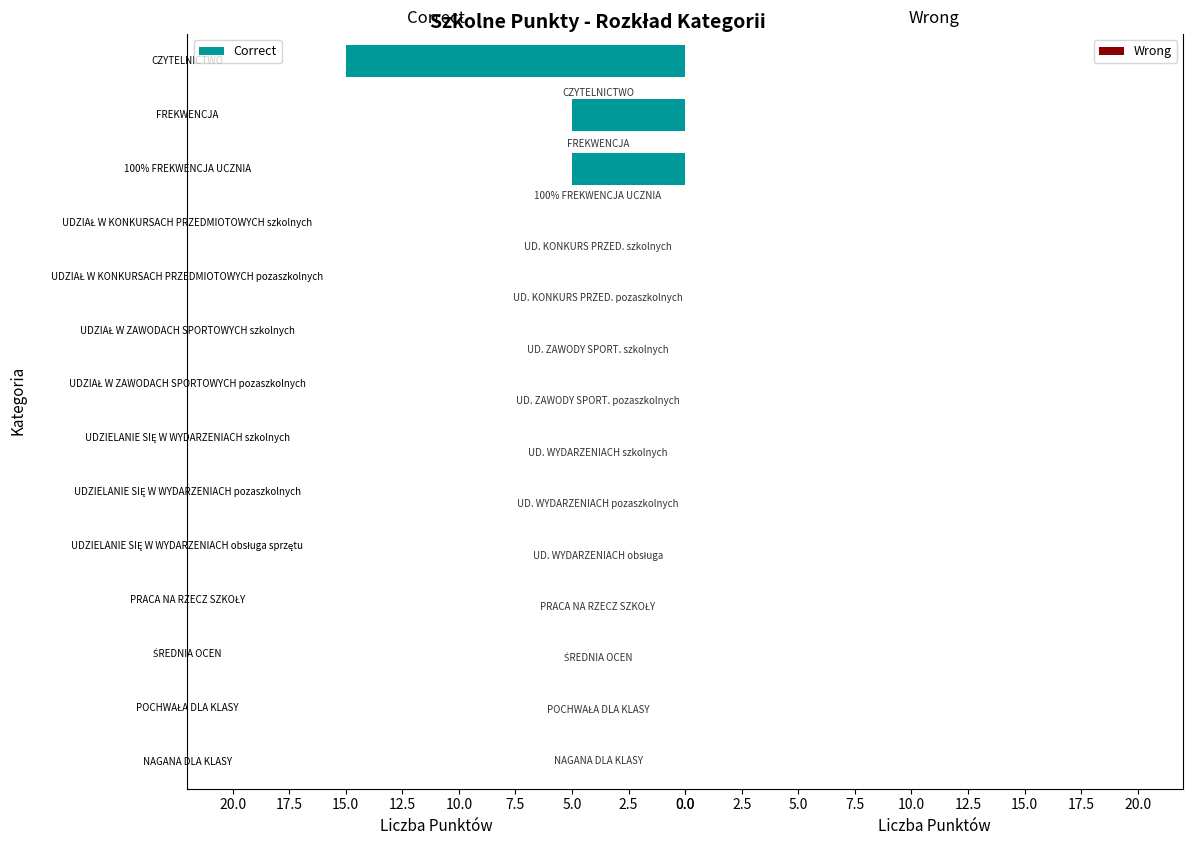

What is the greatest value displayed?

15